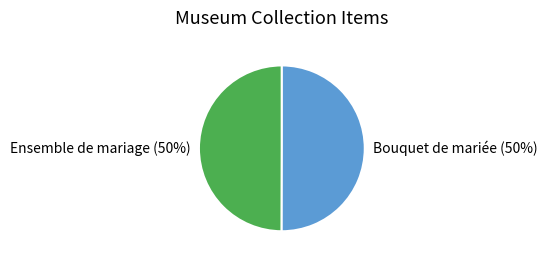

To the nearest percent, what is the average slice percentage?

50%